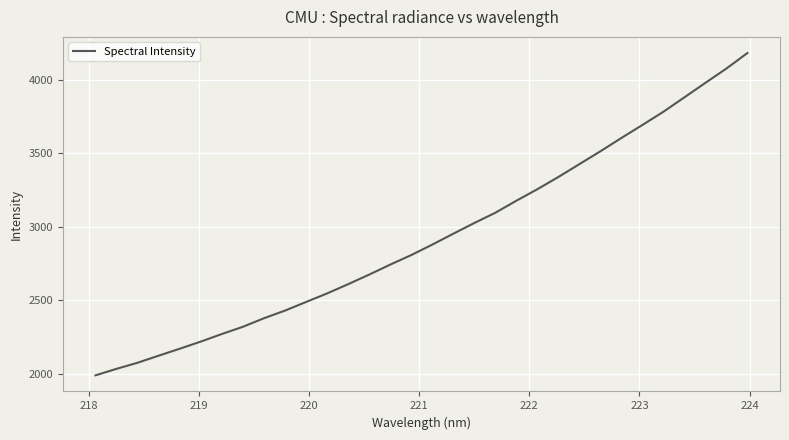

What is the maximum value shown in the chart?

4183.4